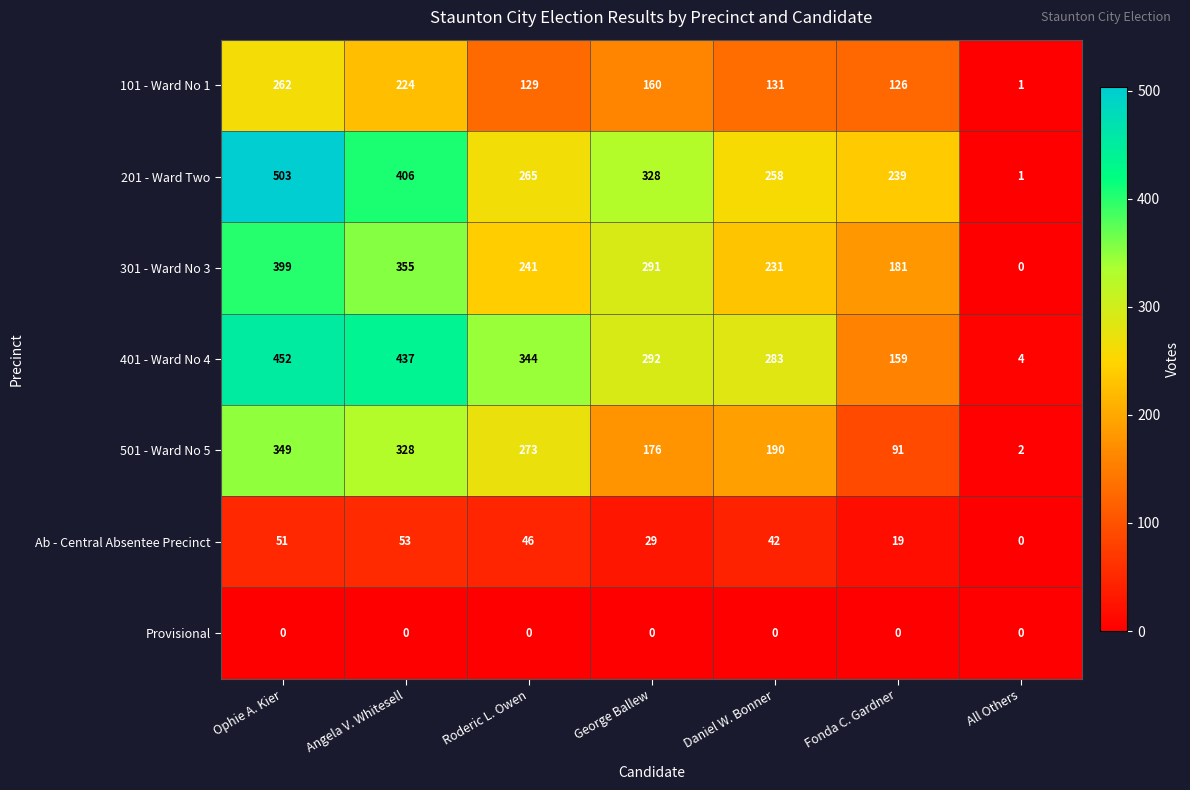

Count the number of data series in this chart.

7